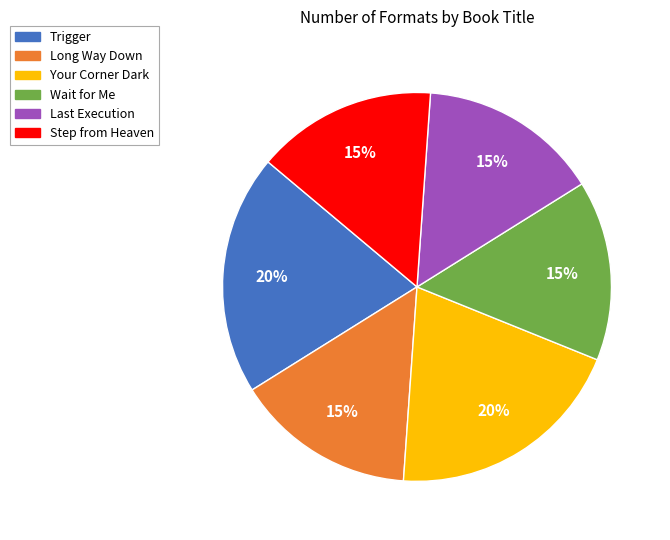

To the nearest percent, what portion does Long Way Down represent?

15%